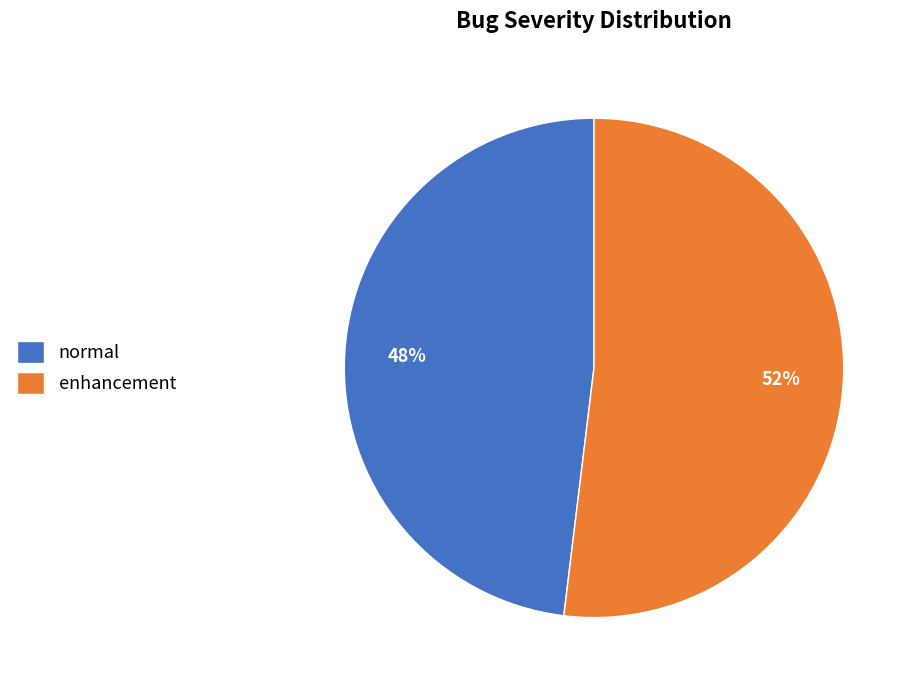

Rank the categories by value from lowest to highest.

normal, enhancement